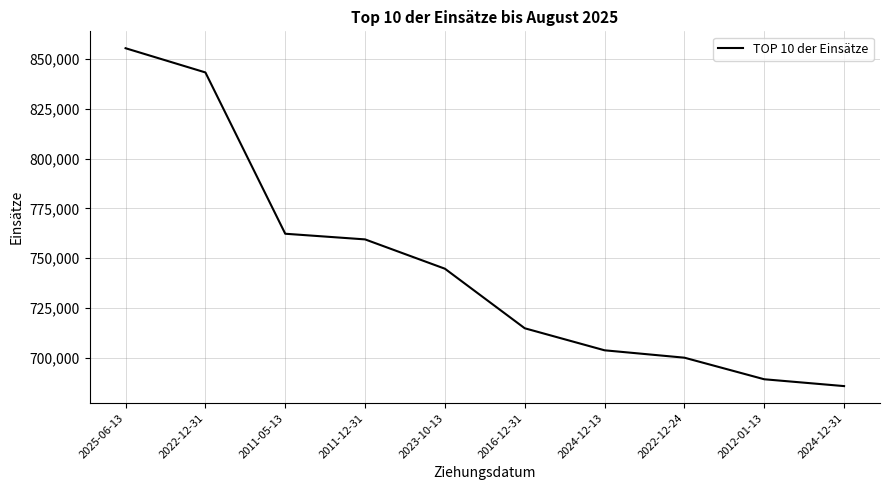

What is the smallest value displayed?

685843.5